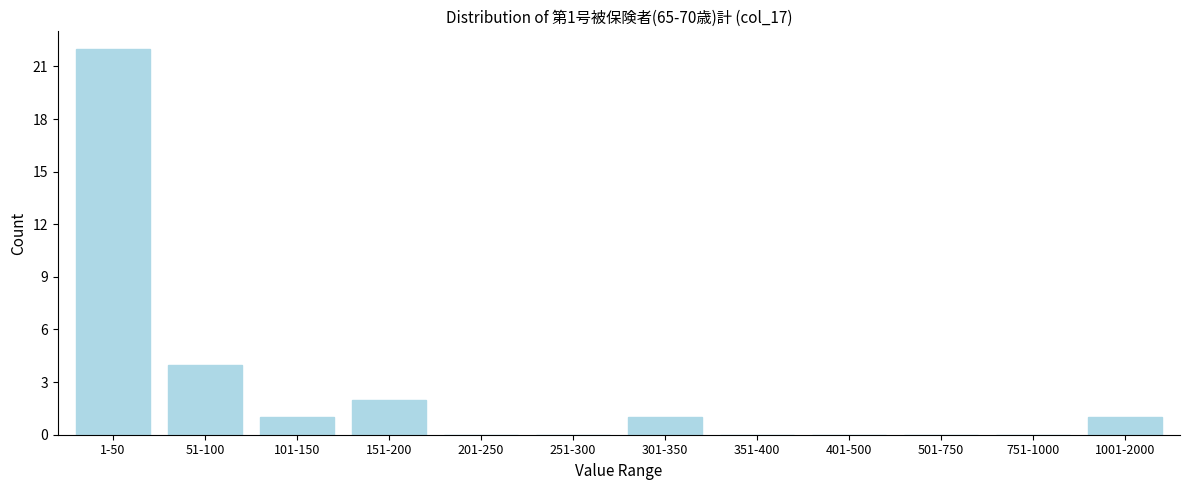

Reading left to right, extract all data points from this chart.

1-50=22	51-100=4	101-150=1	151-200=2	201-250=0	251-300=0	301-350=1	351-400=0	401-500=0	501-750=0	751-1000=0	1001-2000=1